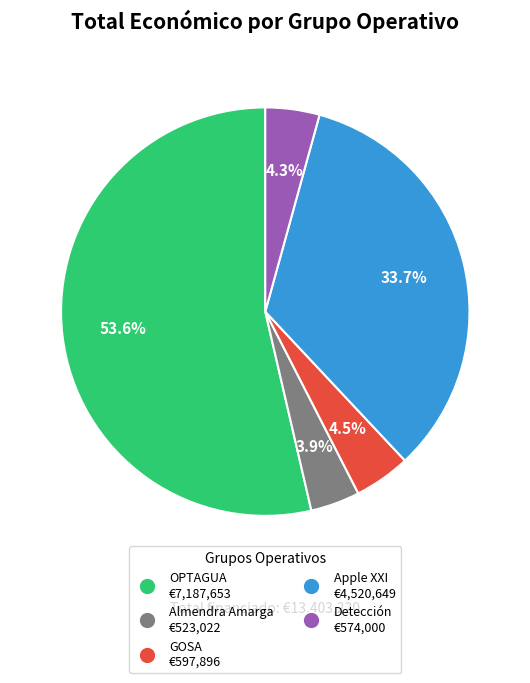

To the nearest percent, what is the difference between the largest and smallest slice percentages?

50%